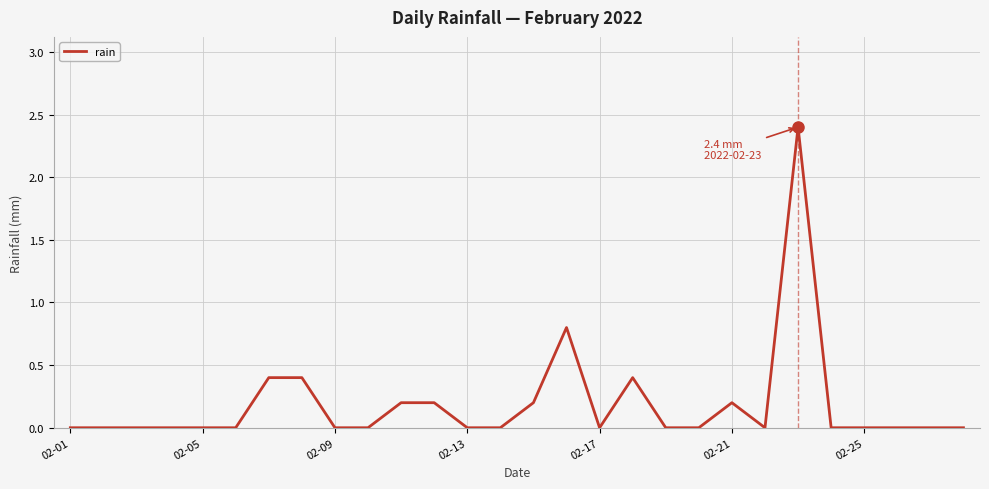

Does the chart have visible grid lines?

Yes